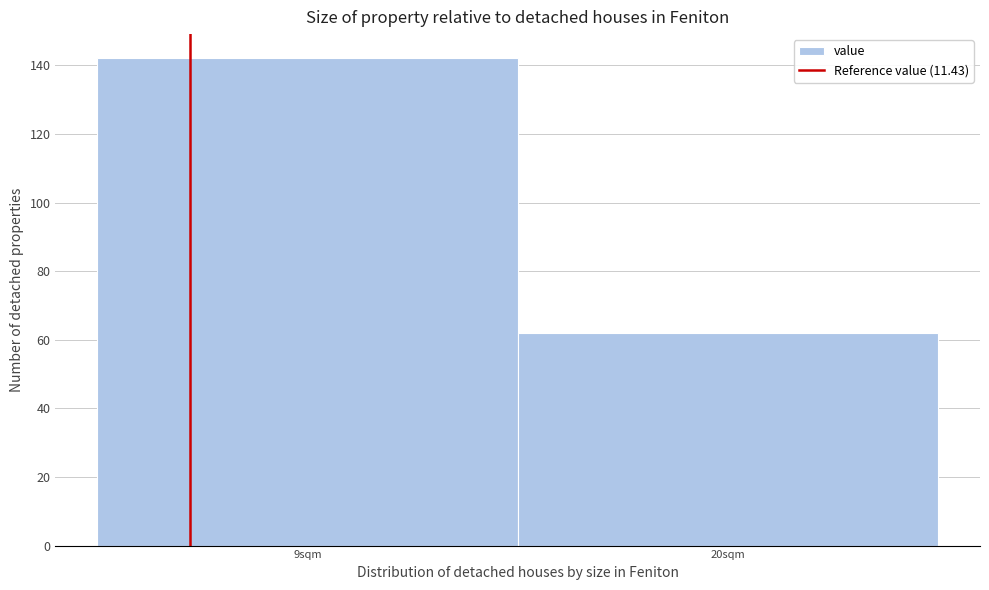

Reading right to left, what are all the values shown in this chart?

62	142